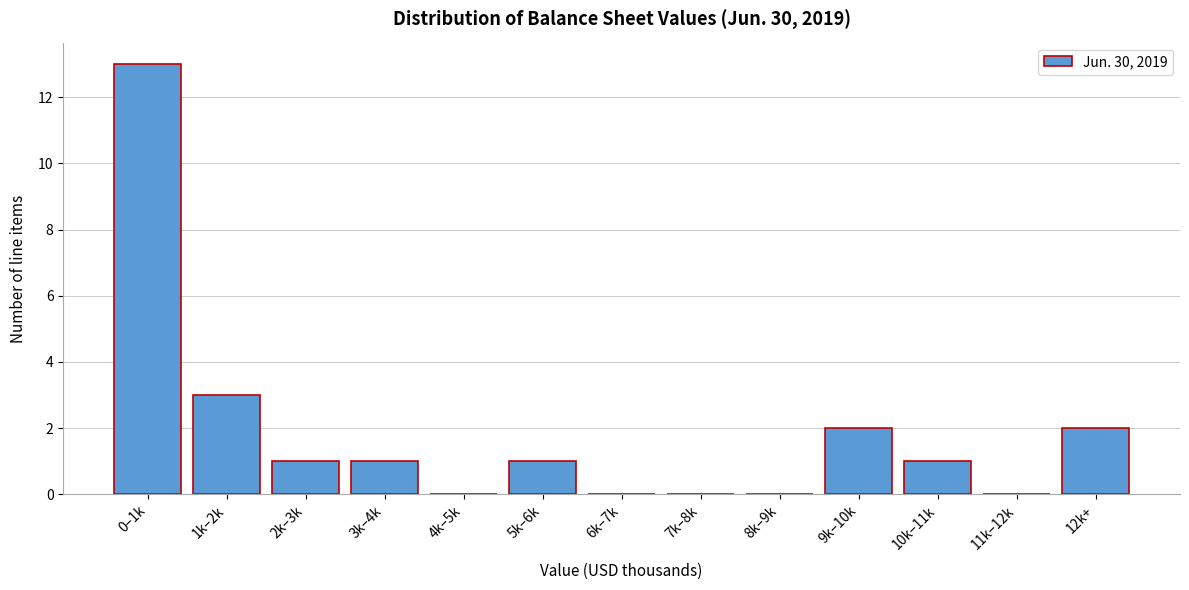

Reading left to right, what are all the values shown in this chart?

0–1k=13	1k–2k=3	2k–3k=1	3k–4k=1	4k–5k=0	5k–6k=1	6k–7k=0	7k–8k=0	8k–9k=0	9k–10k=2	10k–11k=1	11k–12k=0	12k+=2